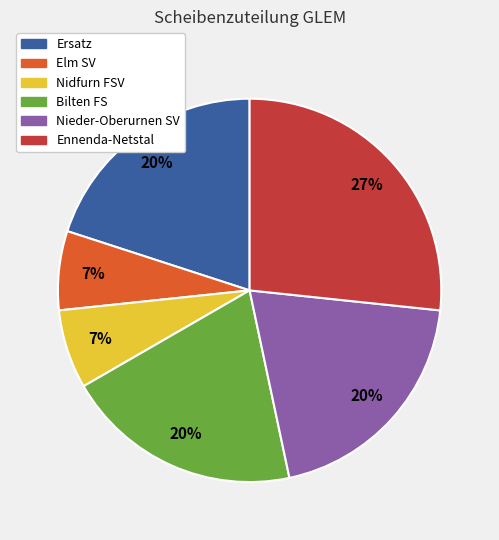

Do Ennenda-Netstal and Ersatz together represent more than half of the pie?

No